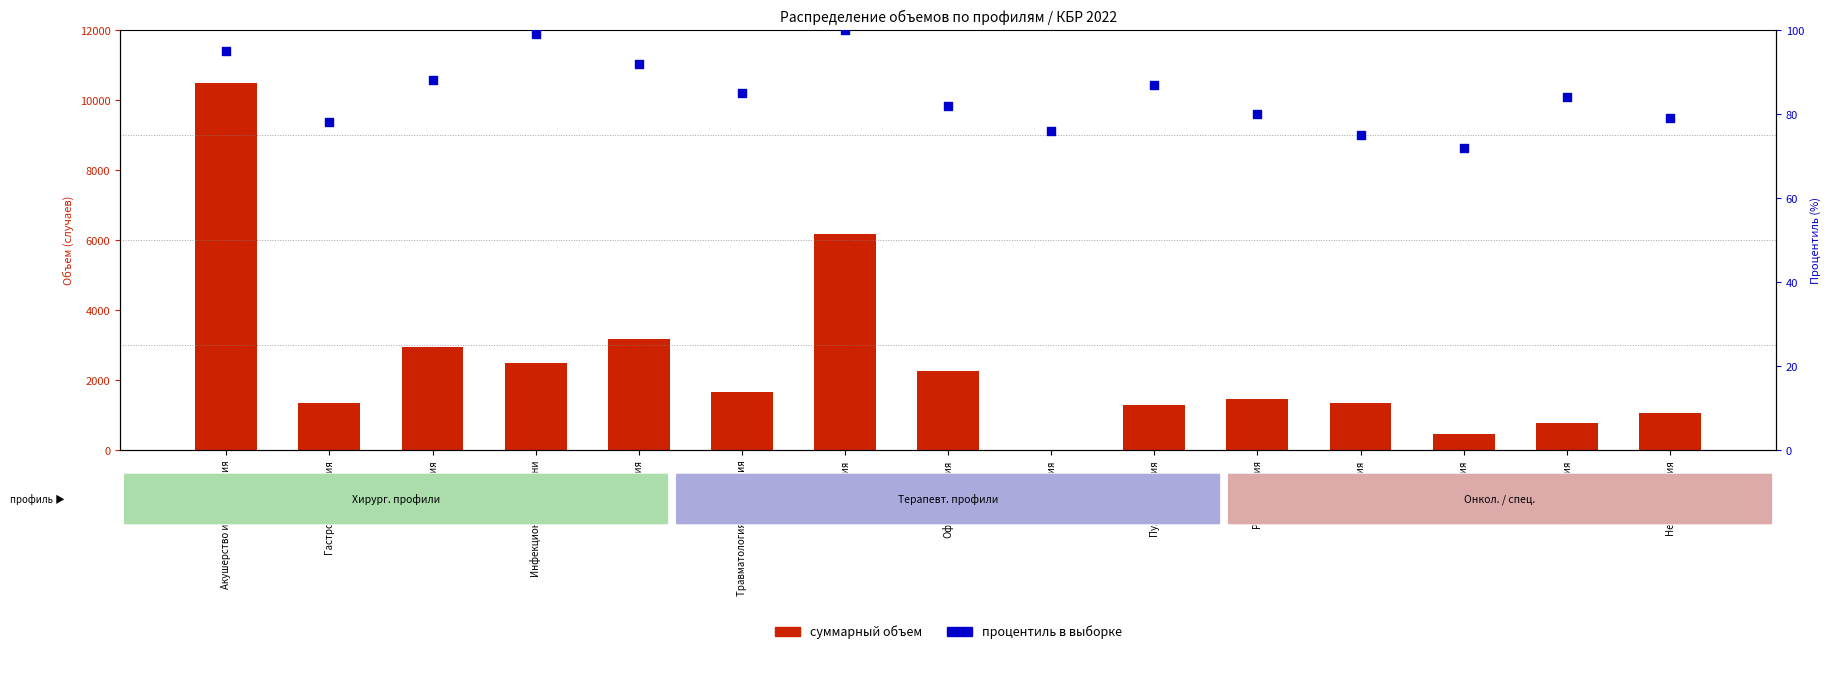

Which series has the widest spread of Y values?

объем (суммарный)